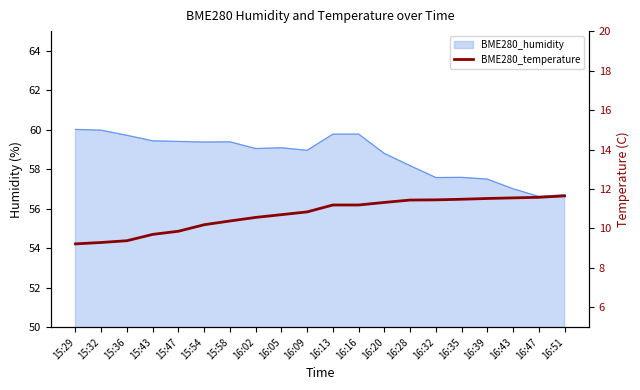

List the labels in order of value, smallest first.

15:29, 15:32, 15:36, 15:43, 15:47, 15:54, 15:58, 16:02, 16:05, 16:09, 16:13, 16:16, 16:20, 16:28, 16:32, 16:35, 16:39, 16:43, 16:47, 16:51